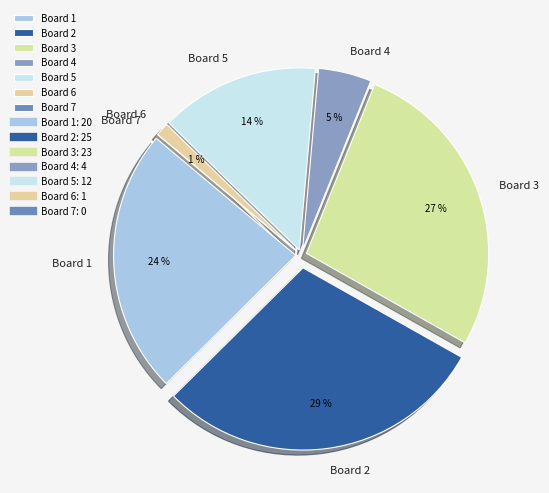

Does Board 3 account for over 50% of the chart?

No